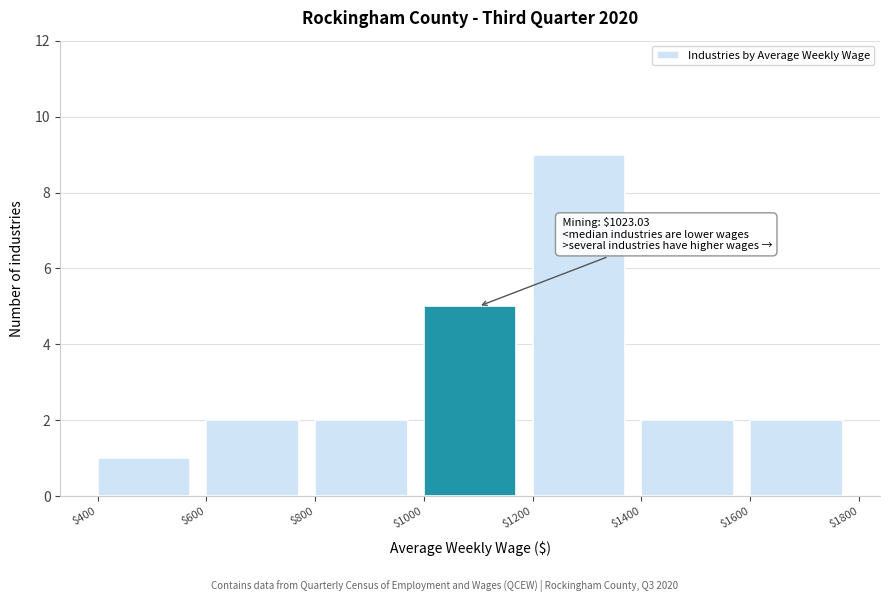

Over which range of the x-axis is the bar tallest?

$1200 to $1400